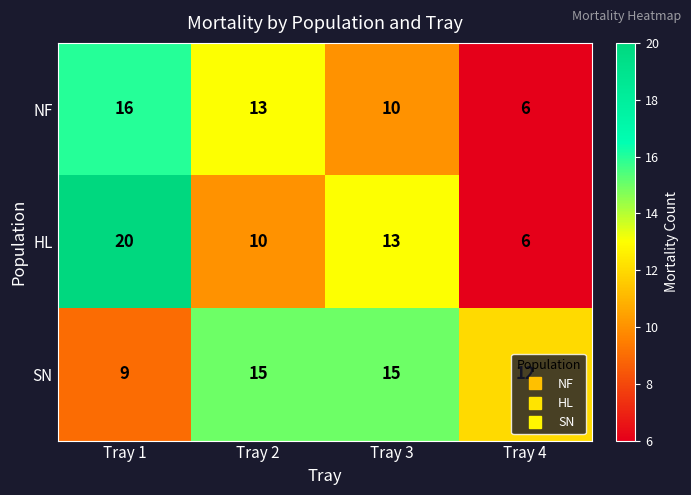

Where is HL nearest to the value 13?

Tray 3